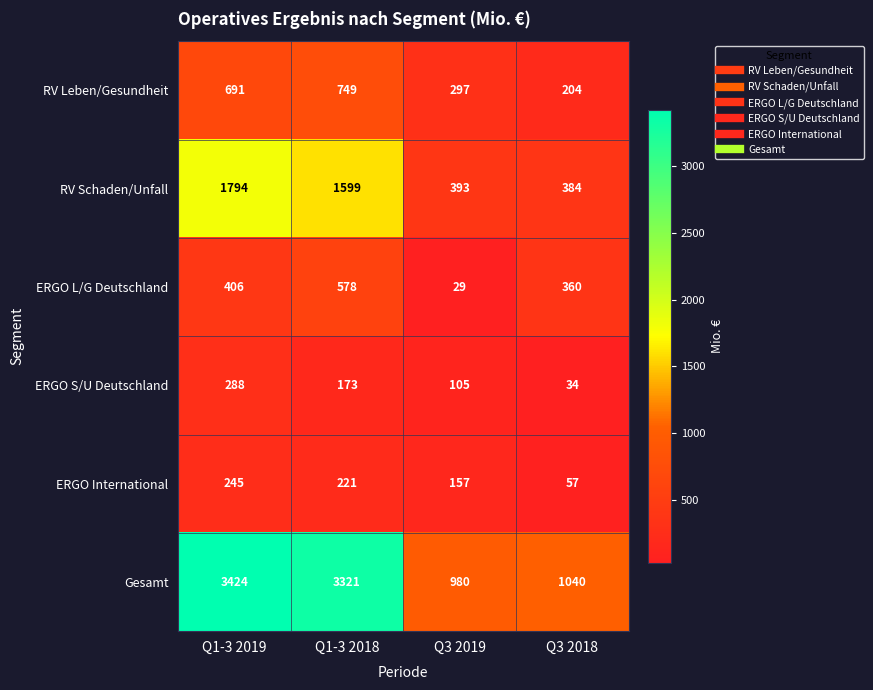

Is it true that ERGO L/G Deutschland equals 360 at Q3 2018?

True